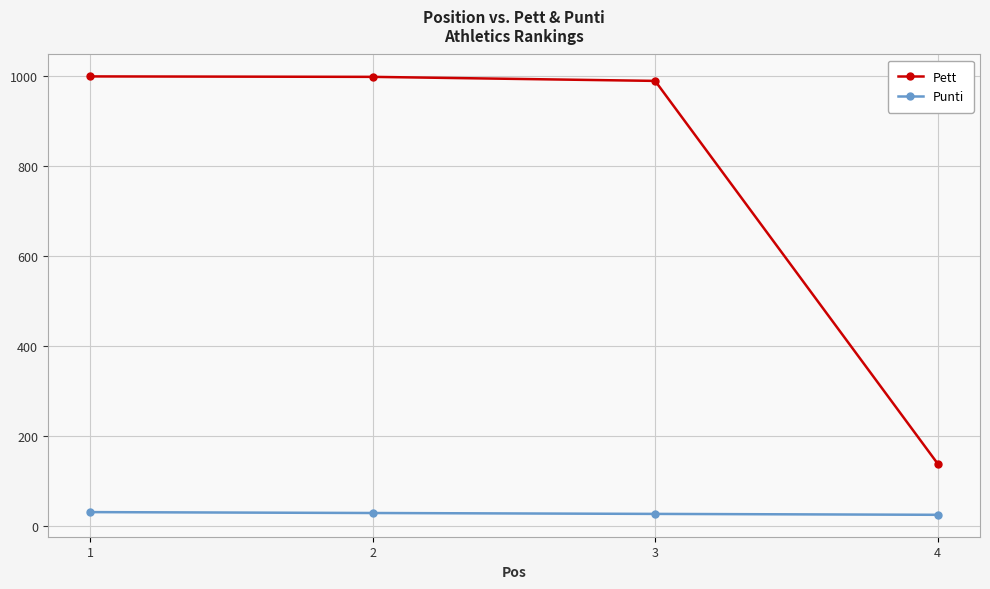

How many categories are shown in the chart?

4